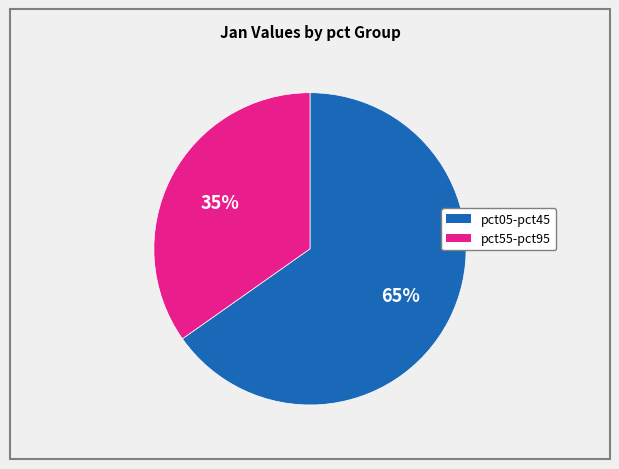

To the nearest percent, what is the difference between the largest and smallest slice percentages?

30%